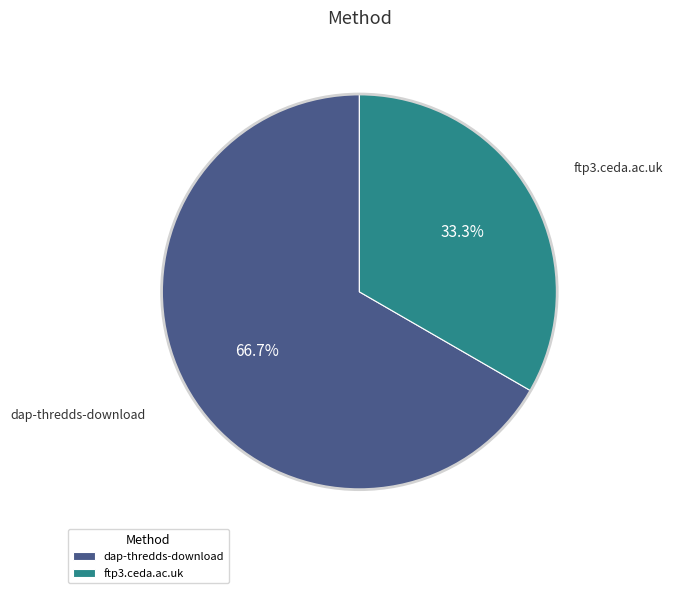

Which has a higher value, dap-thredds-download or ftp3.ceda.ac.uk?

dap-thredds-download